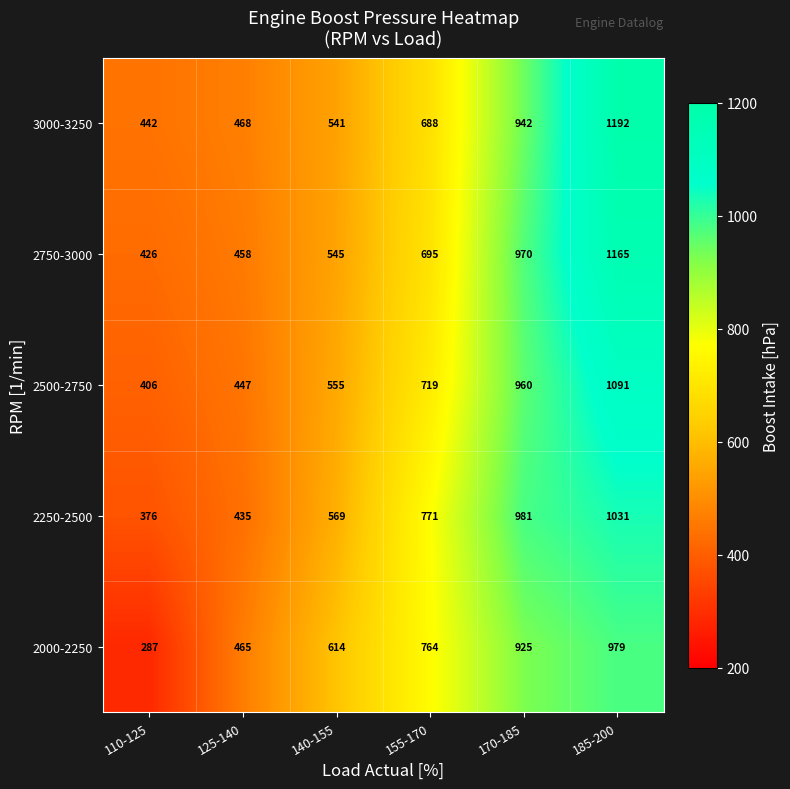

What is the total value across all series at 155-170?

3637